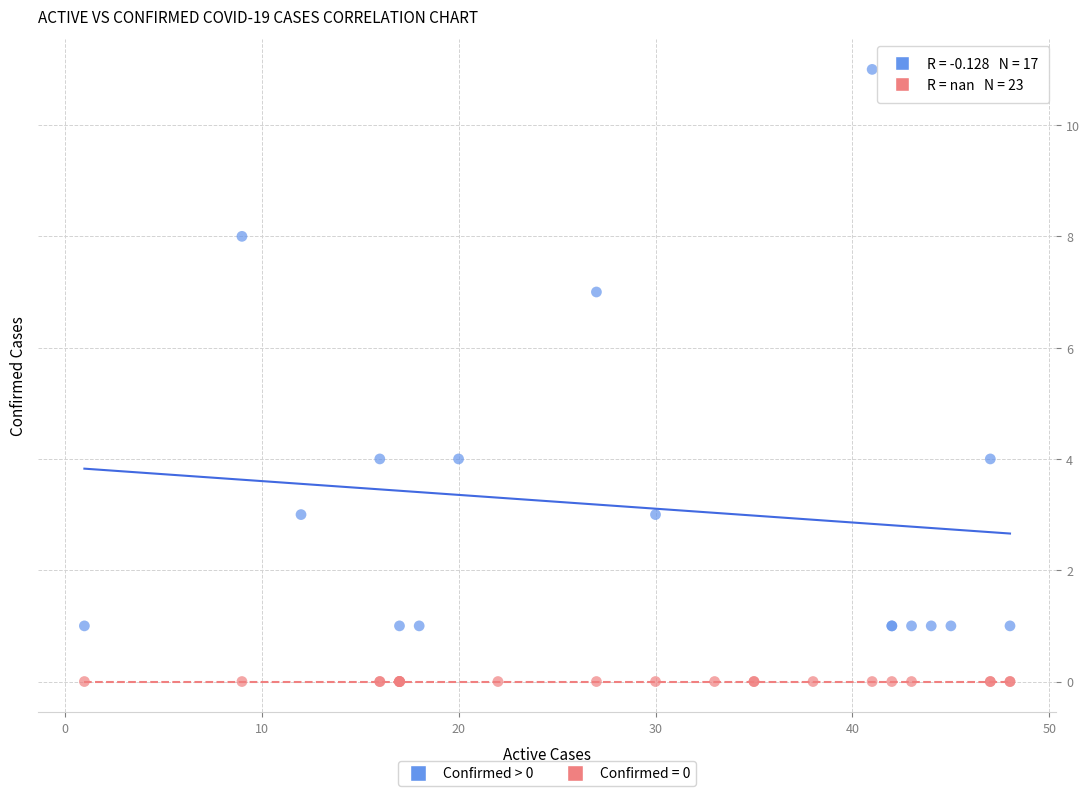

Which series reaches the maximum Y coordinate?

Confirmed > 0